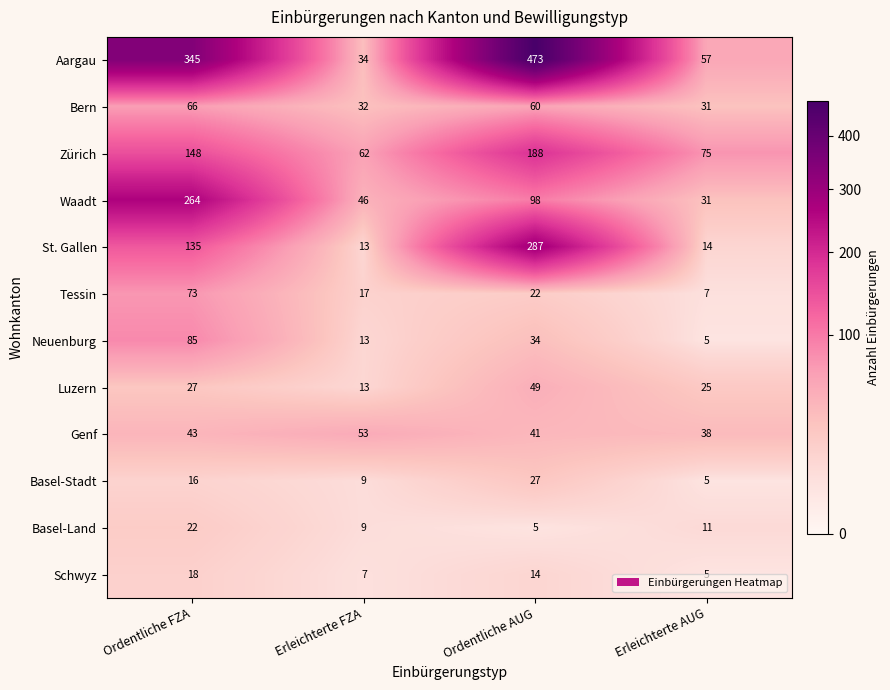

What is the spread (max minus min) of values at Erleichterte FZA?

55